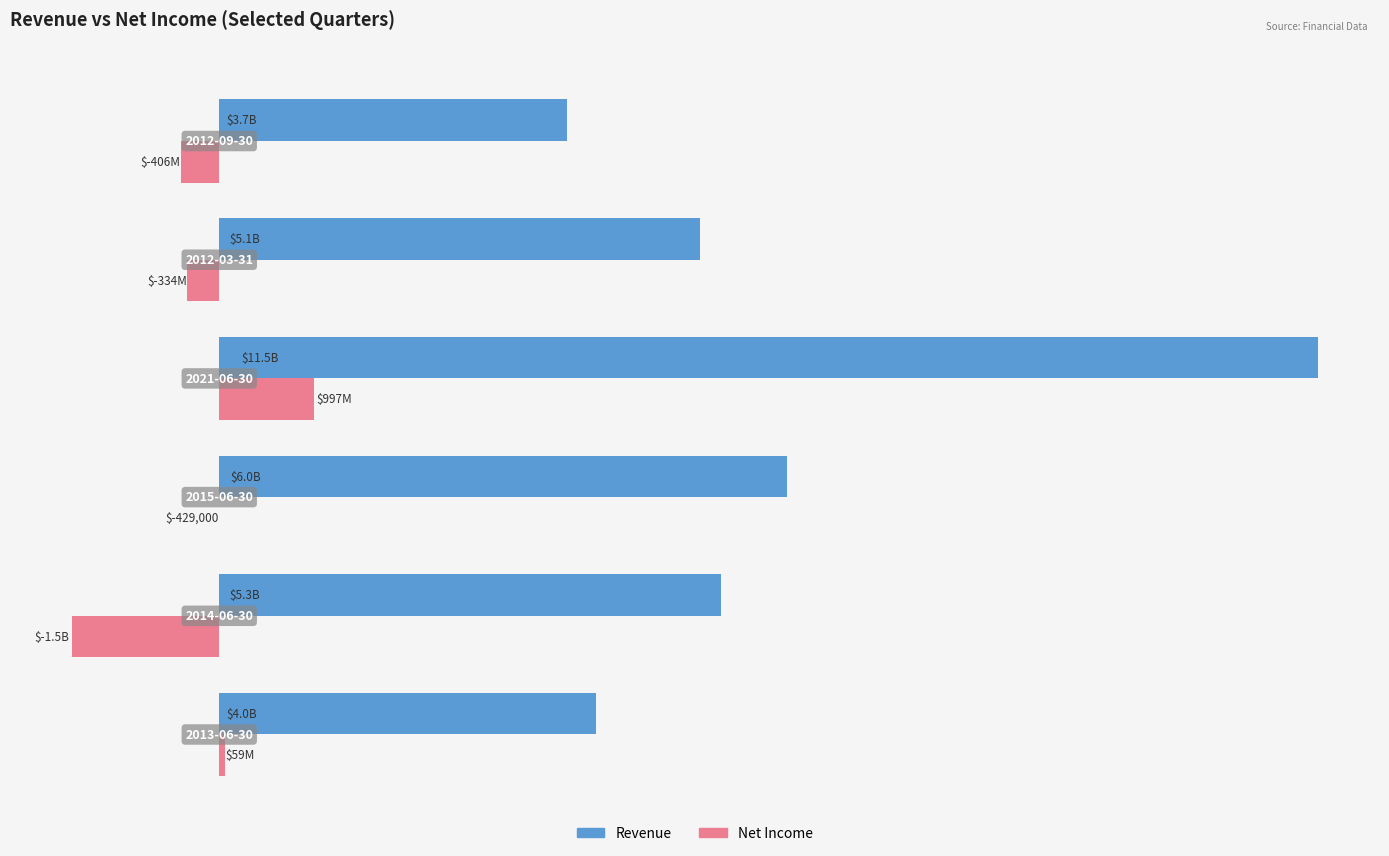

What are all the series names shown in the legend?

Revenue, Net Income